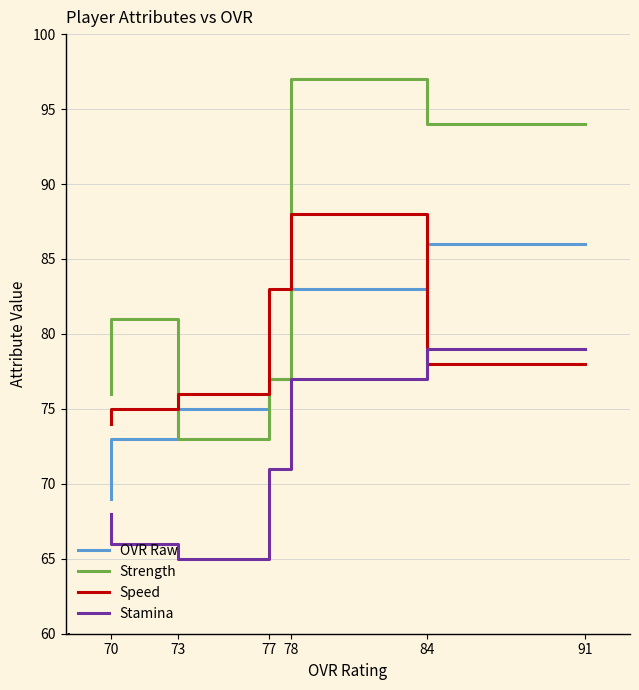

List the series in order of their peak value, lowest first.

Stamina, OVR Raw, Speed, Strength